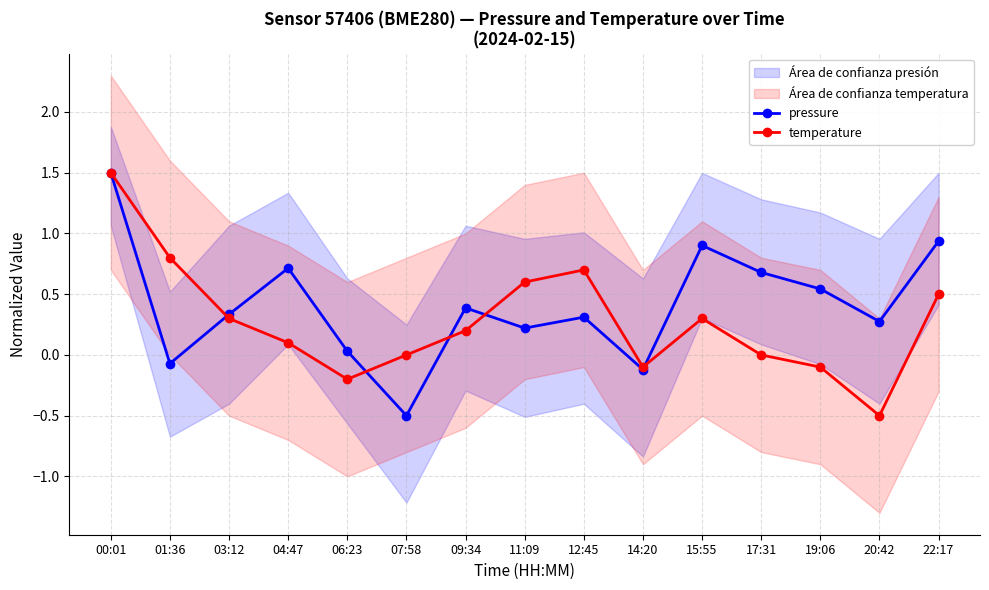

True or false: temperature and pressure cross at least once.

True